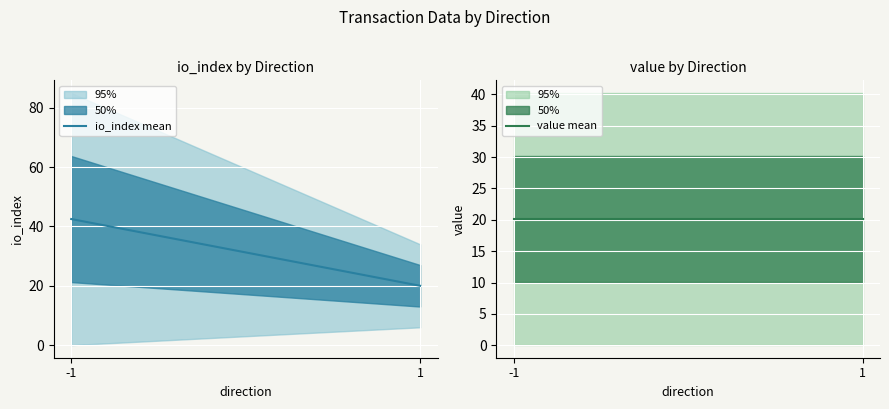

What is the difference between the highest and lowest values at -1?

22.4